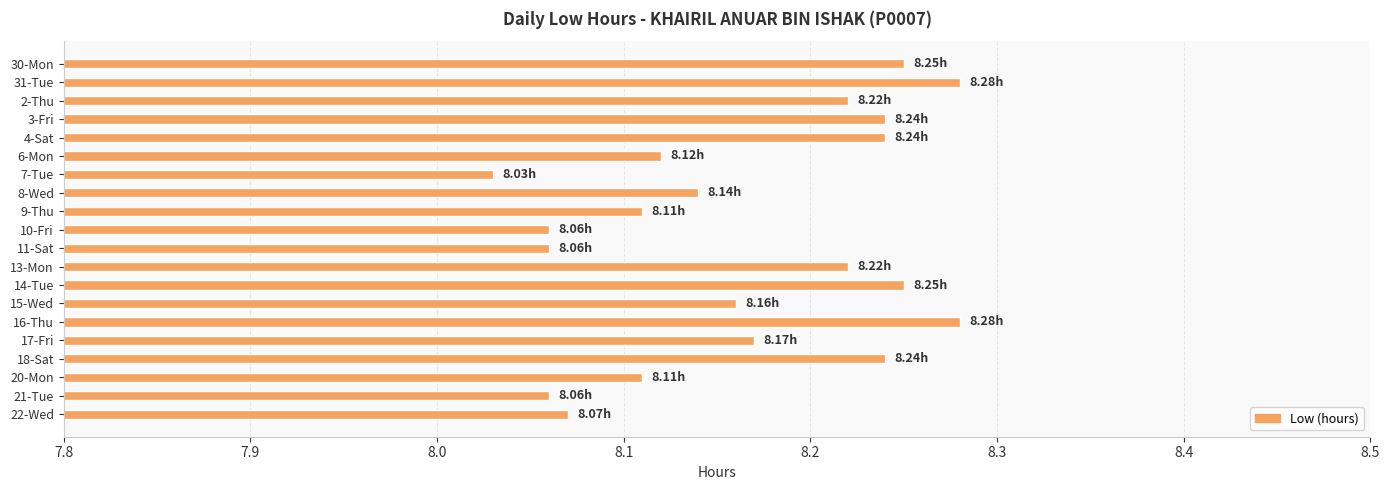

What is the change in value from 7-Tue to 15-Wed?

+0.1